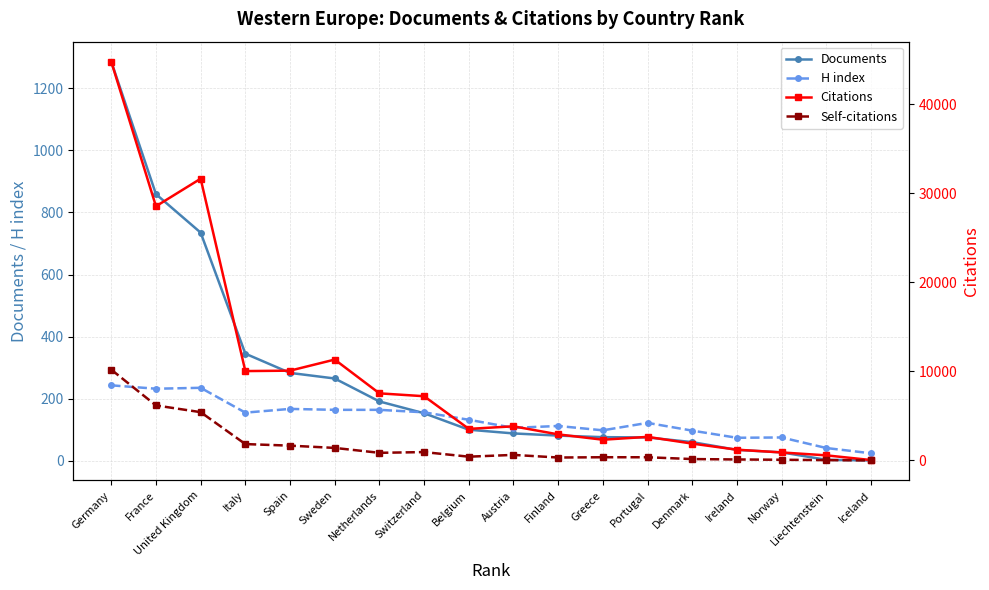

What is the average value of the H index series?

133